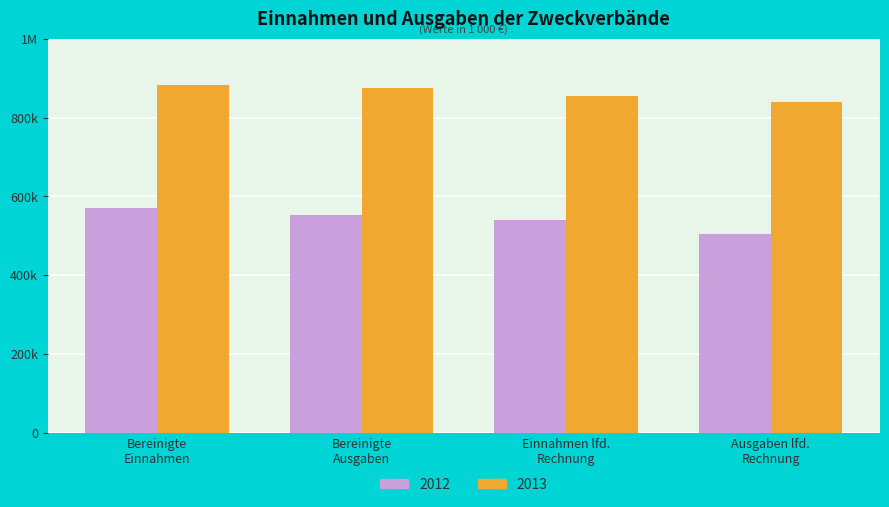

Does the chart contain stacked bars?

No